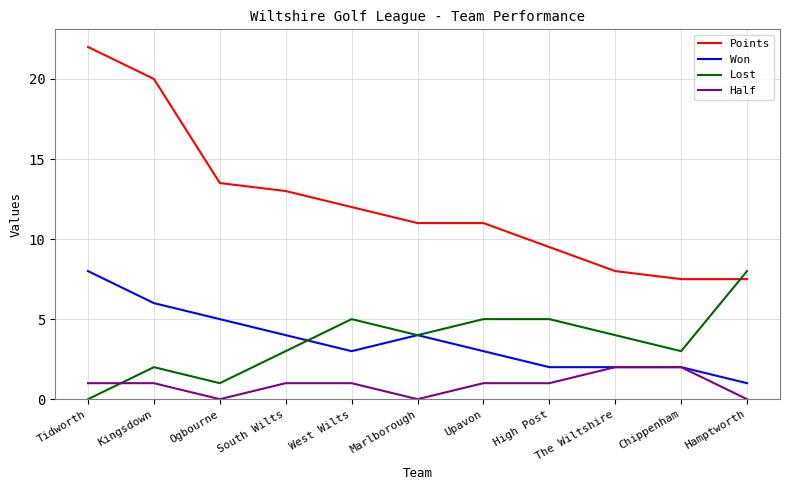

What is the average value of the Half series?

0.9